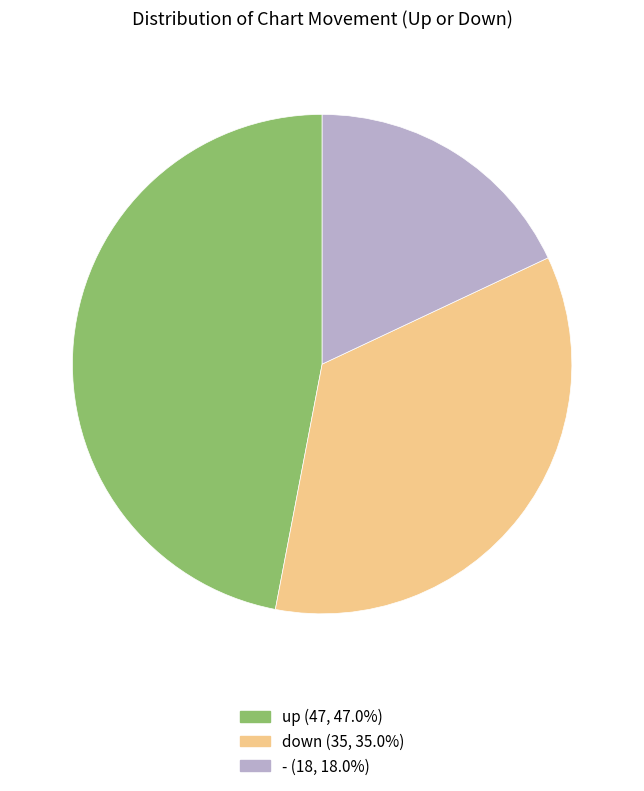

Approximately how many times larger is the value at down compared to up?

0.7